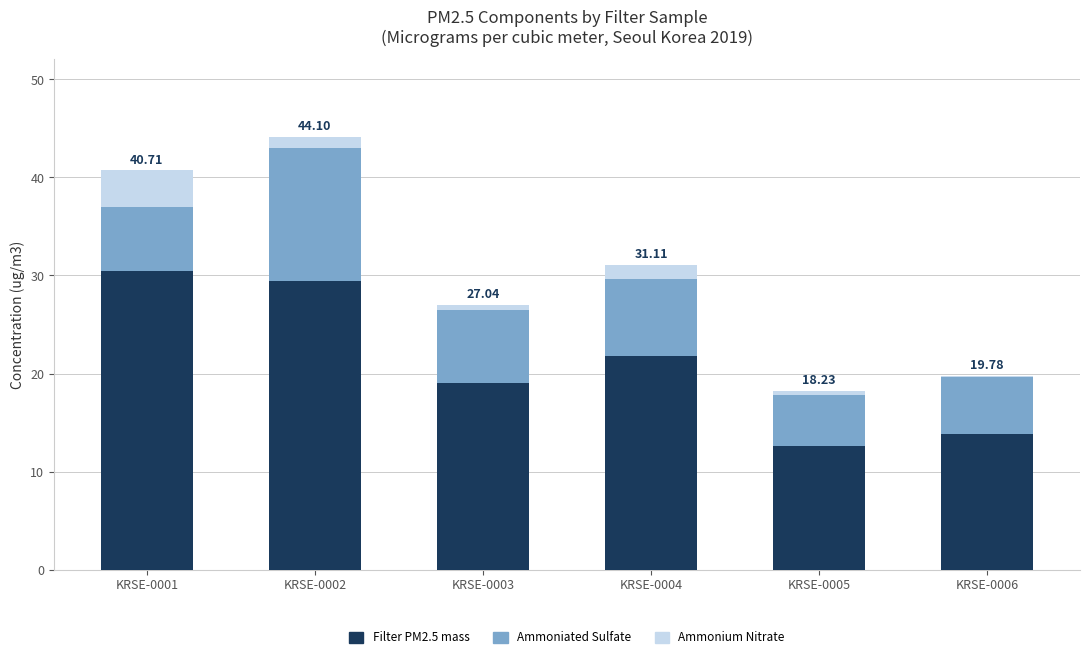

Are the bars grouped side by side (vs. stacked)?

No